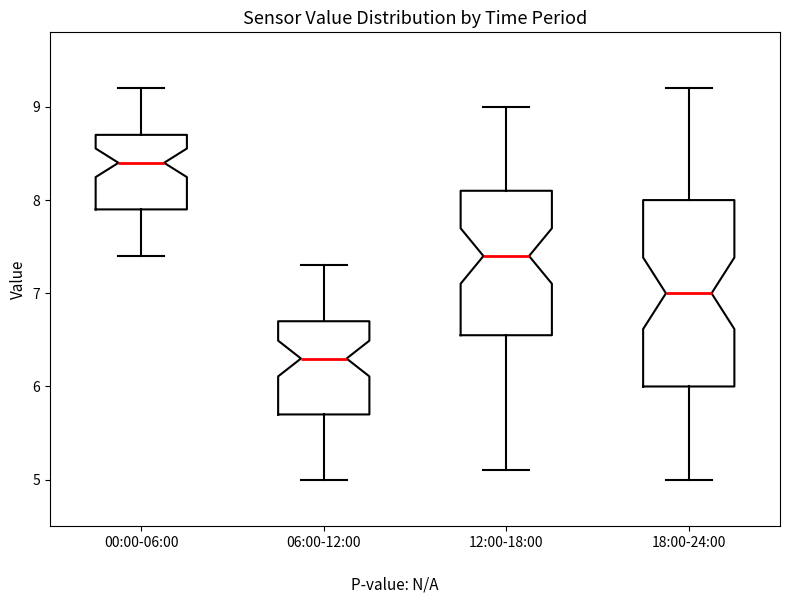

Reading left to right, transcribe this box plot: for each box, give where its median line is, the range the box spans, and where its two whiskers end, as read against the y-axis. The values are not printed on the chart, so give them approximately, as read against the axis.

00:00-06:00: median 8.4, box 7.9 to 8.7, whiskers 7.4 to 9.2
06:00-12:00: median 6.3, box 5.7 to 6.7, whiskers 5.0 to 7.3
12:00-18:00: median 7.4, box 6.6 to 8.1, whiskers 5.1 to 9.0
18:00-24:00: median 7.0, box 6.0 to 8.0, whiskers 5.0 to 9.2